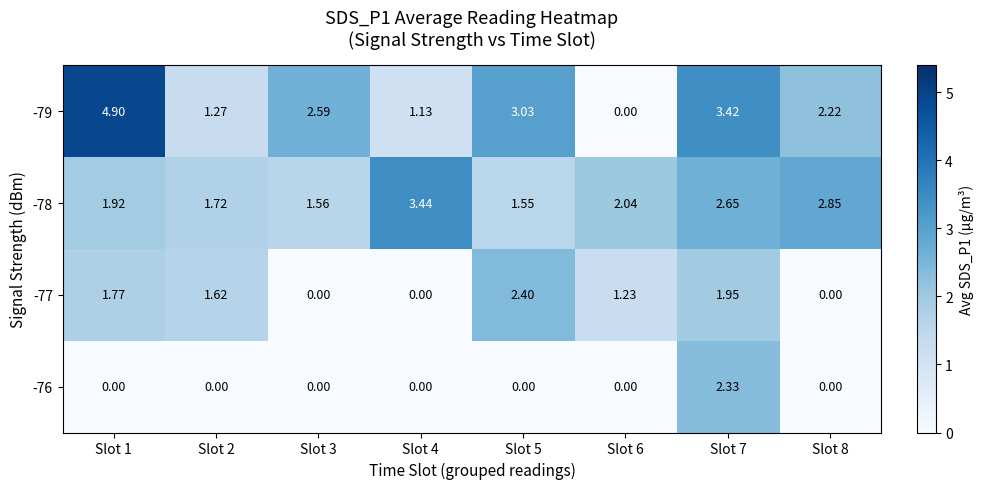

Is the value of -76 at Slot 5 greater than the value of -78 at Slot 8?

No